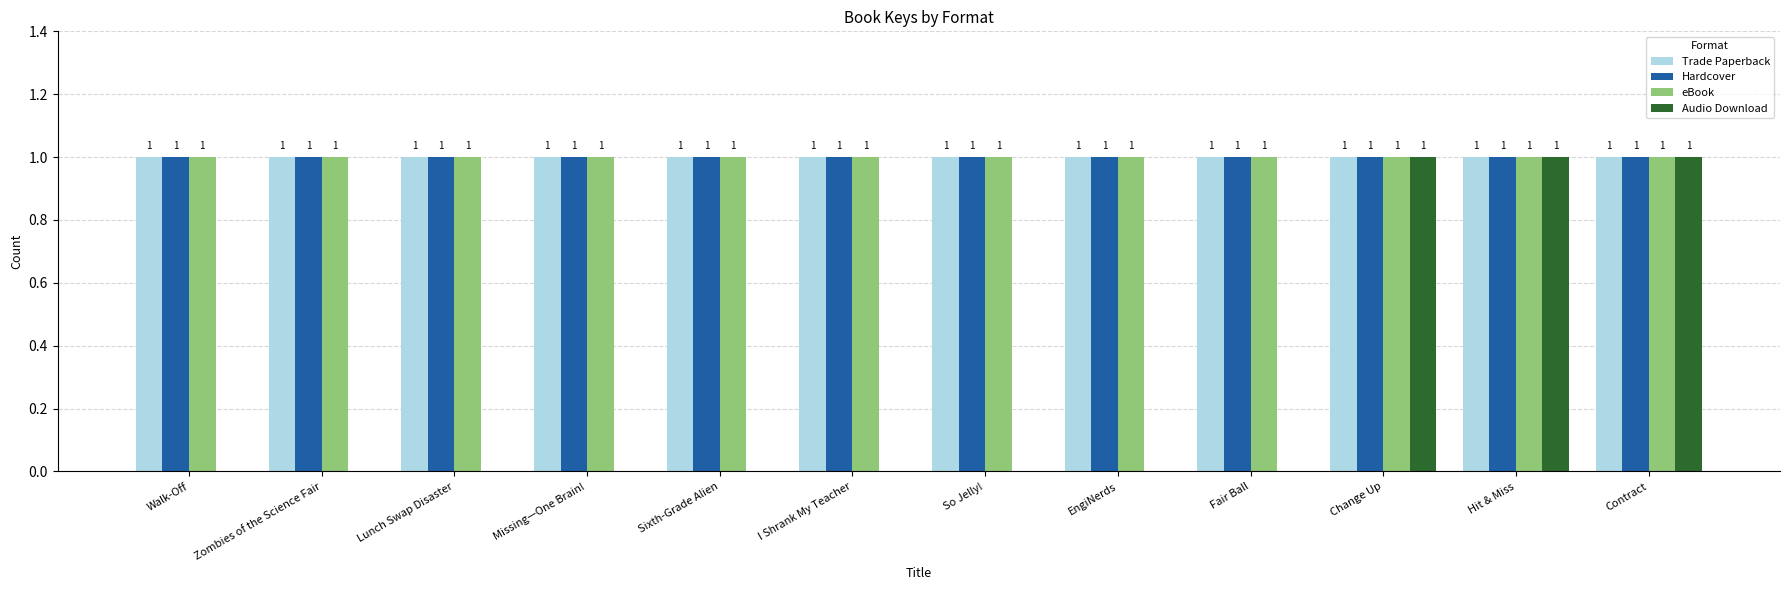

What is the total value across all series at Missing—One Brain!?

3